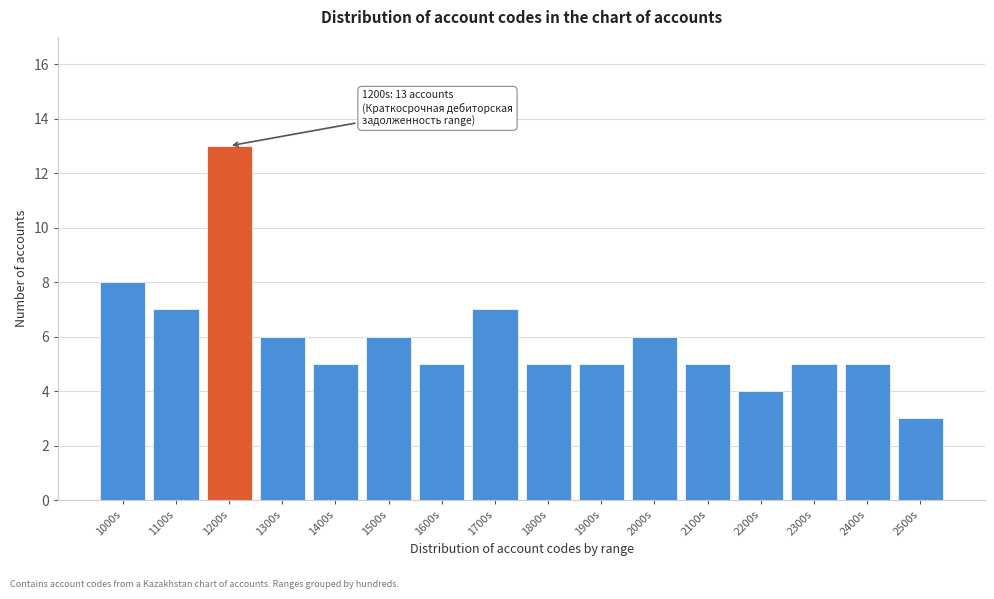

Reading left to right, extract all data points from this chart.

1000s=8	1100s=7	1200s=13	1300s=6	1400s=5	1500s=6	1600s=5	1700s=7	1800s=5	1900s=5	2000s=6	2100s=5	2200s=4	2300s=5	2400s=5	2500s=3